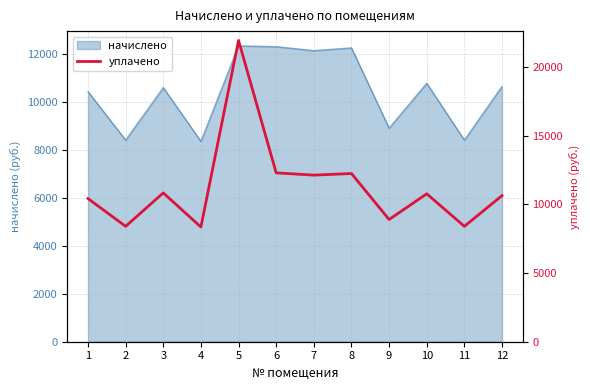

At which category does the data reach its first local valley?

2